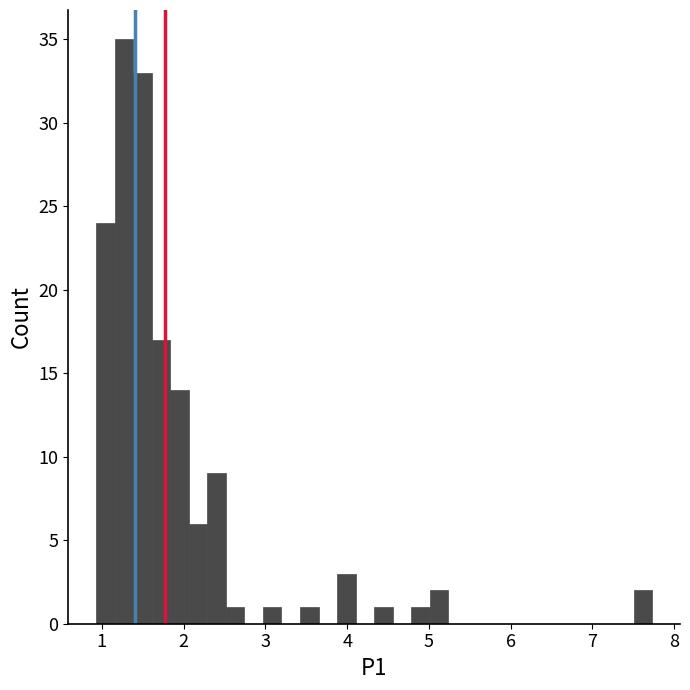

Read against the x-axis, roughly where is the centre of the tallest bar?

1.3